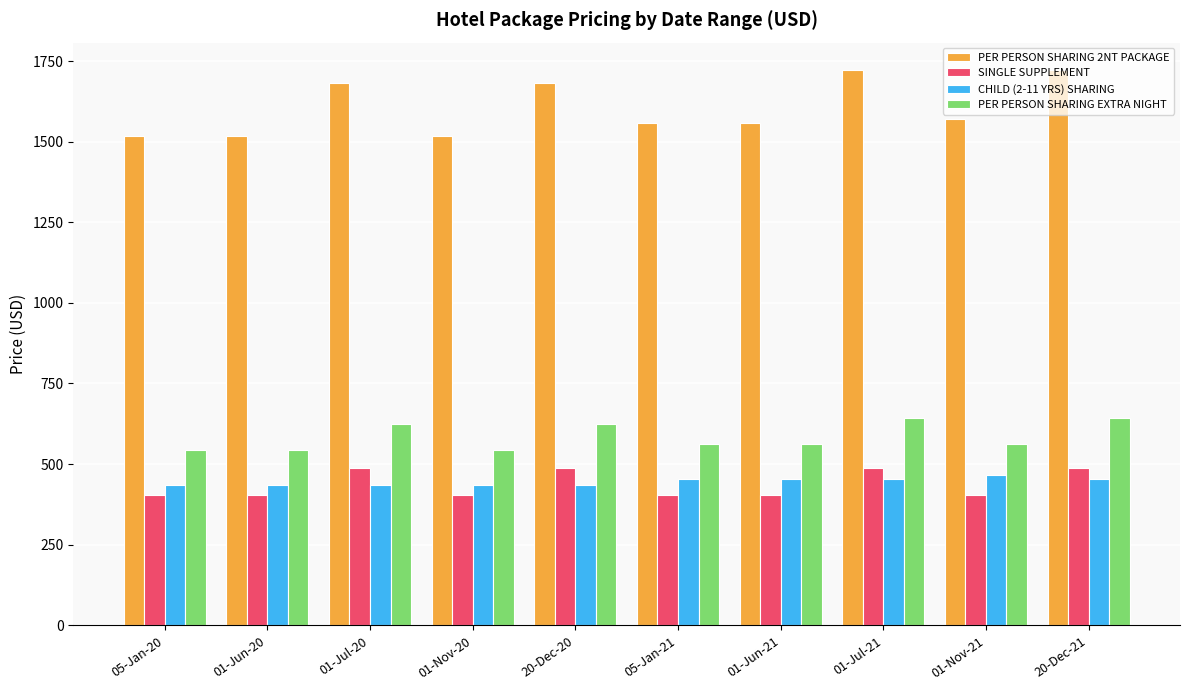

What is the label of the 1st bar from the right?

20-Dec-21